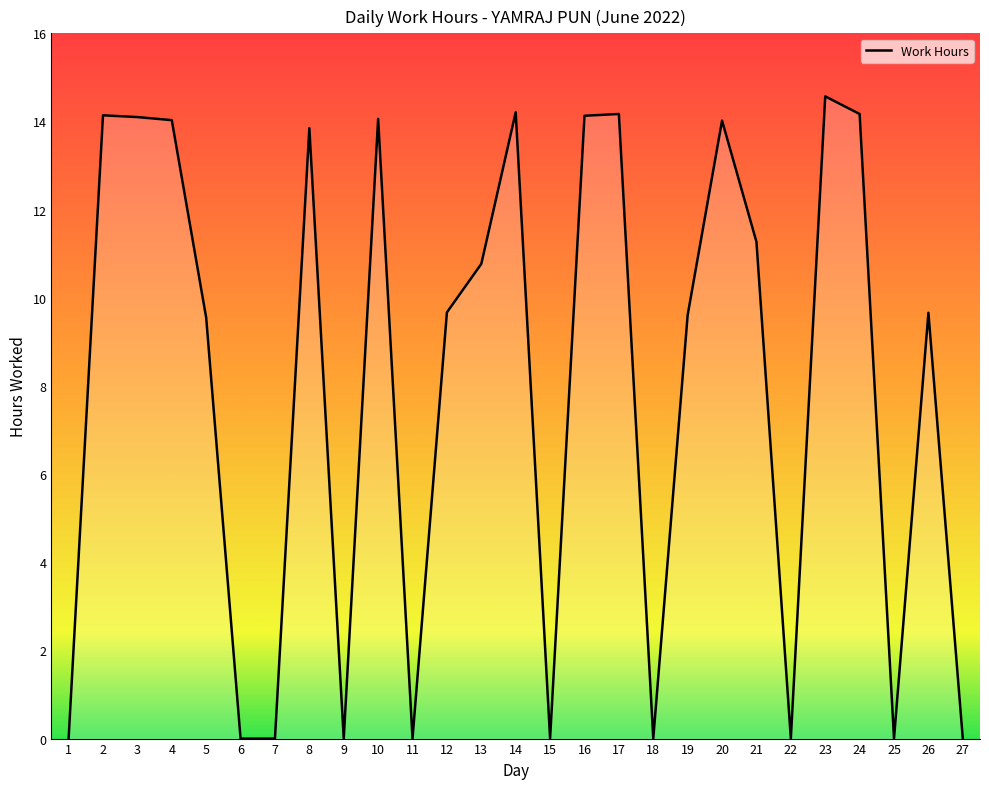

What is the difference between the maximum and minimum values?

14.6